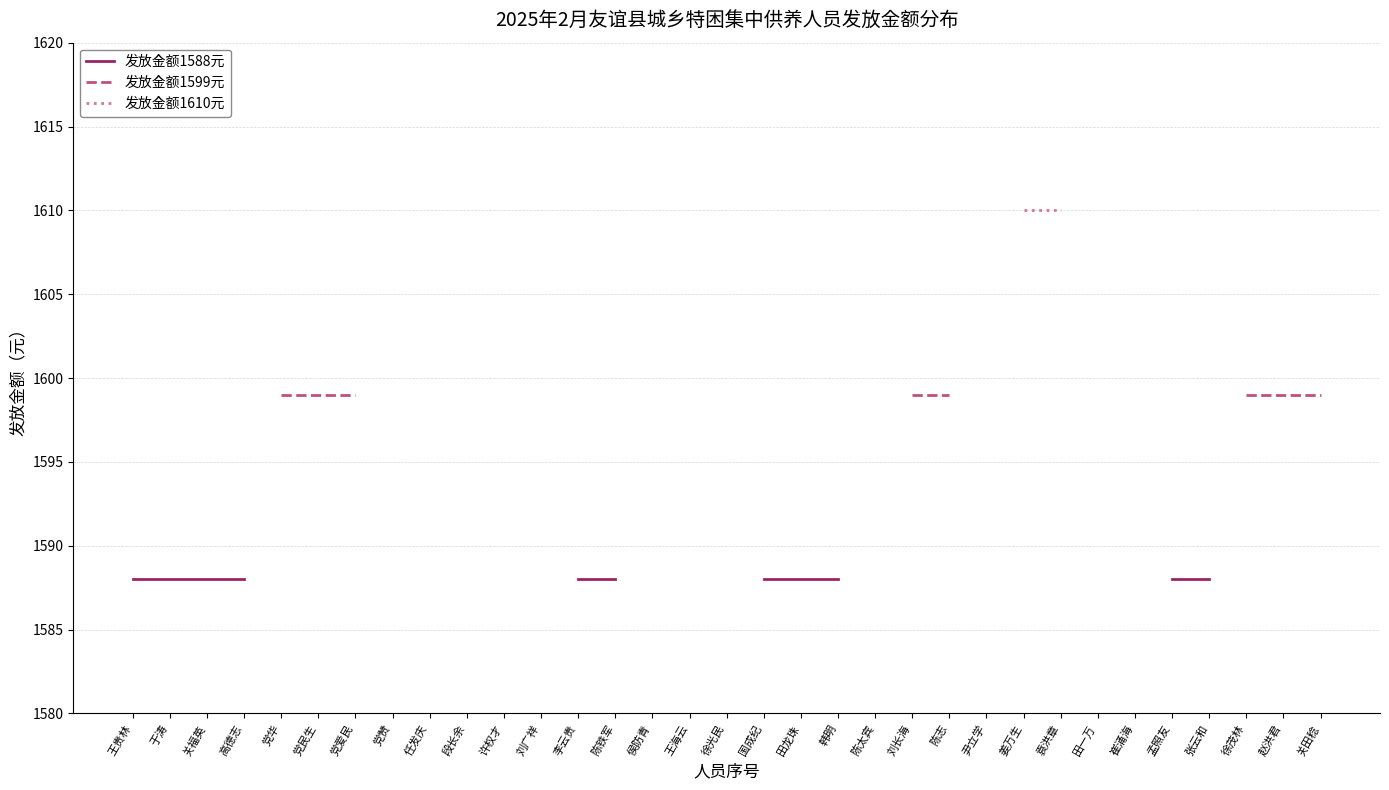

Is the value of 发放金额1588元 at 侯防青 greater than the value of 发放金额1610元 at 李云贵?

No